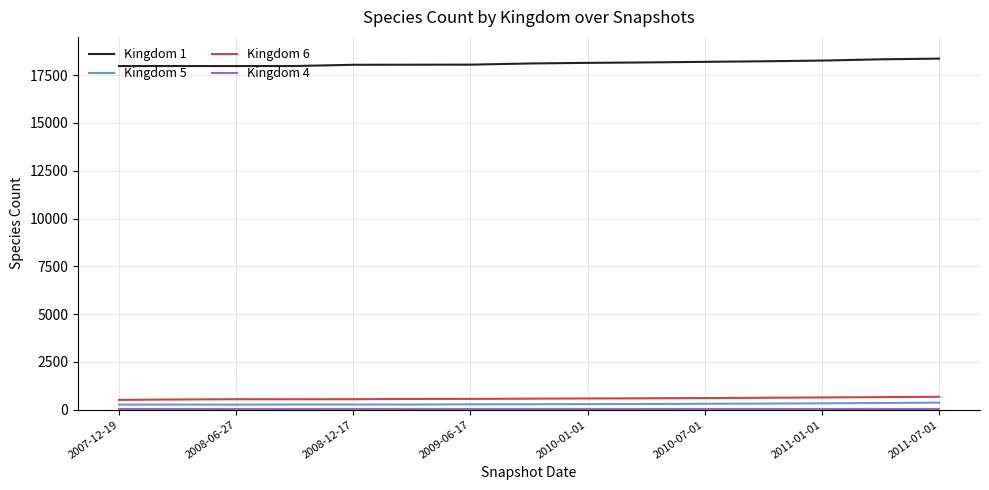

How many lines are shown in the chart?

4